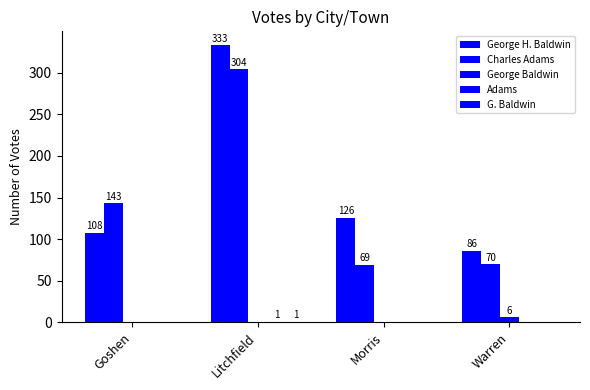

Which series has the widest spread of values?

George H. Baldwin